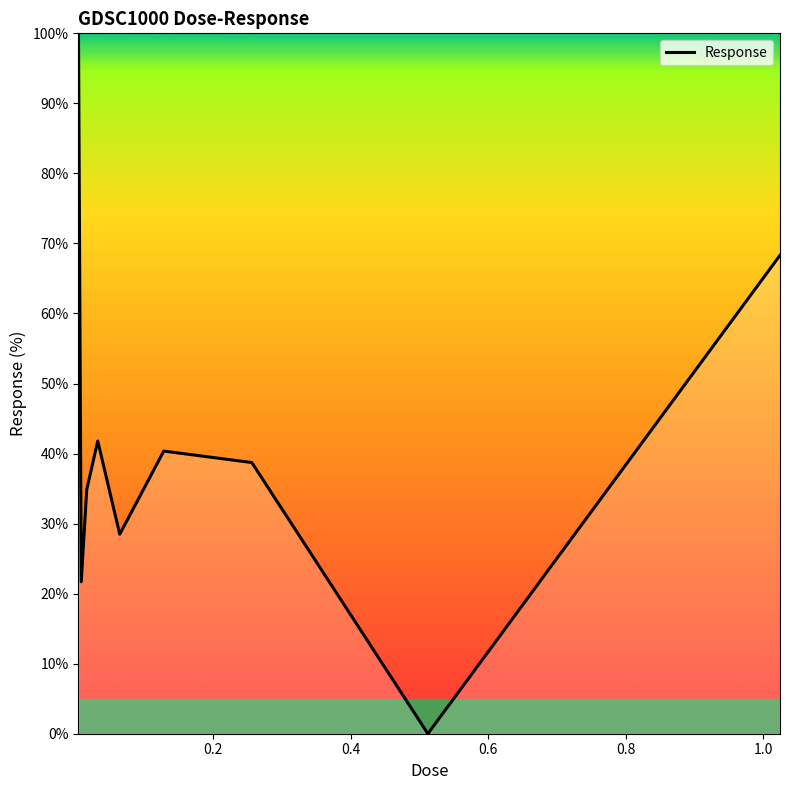

What is the maximum value shown in the chart?

100.0